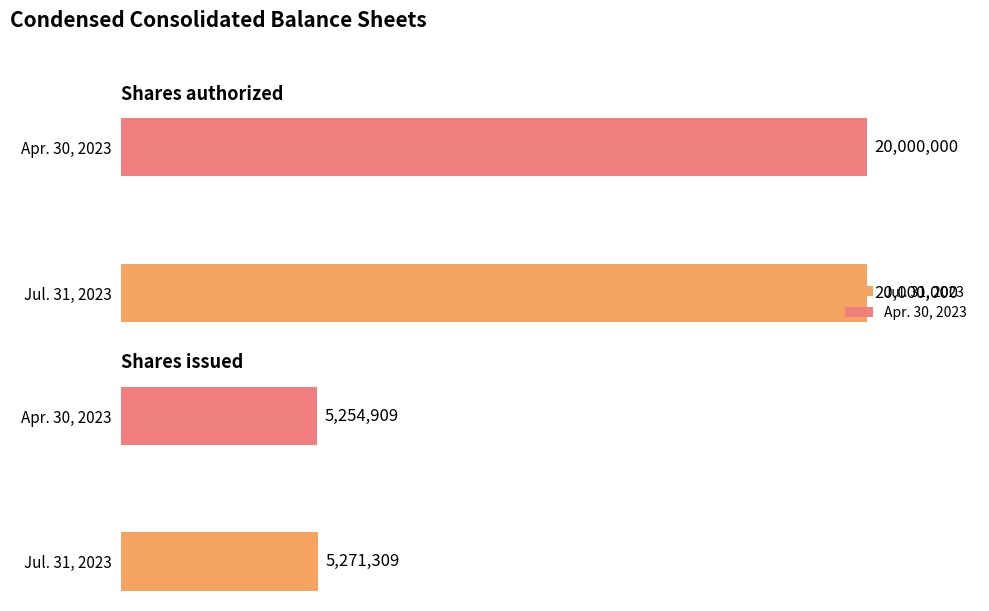

At which category is the sum across all series the highest?

Shares authorized